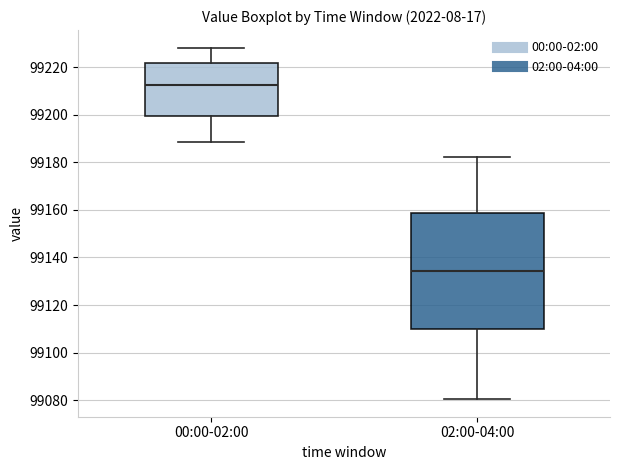

Comparing the boxes themselves (not the whiskers), which one is the tallest?

02:00-04:00